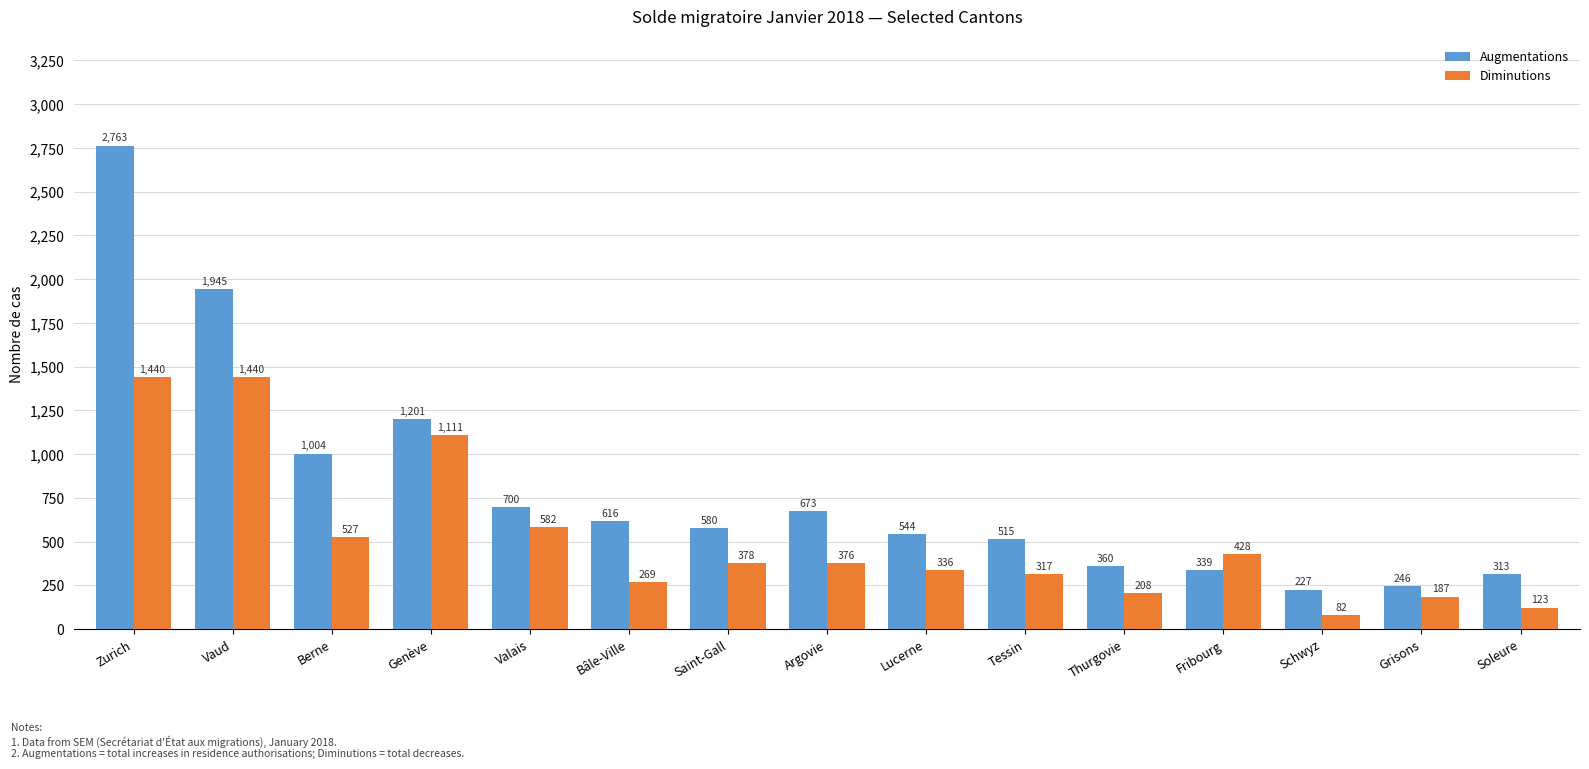

What is the average value of the Augmentations series?

802